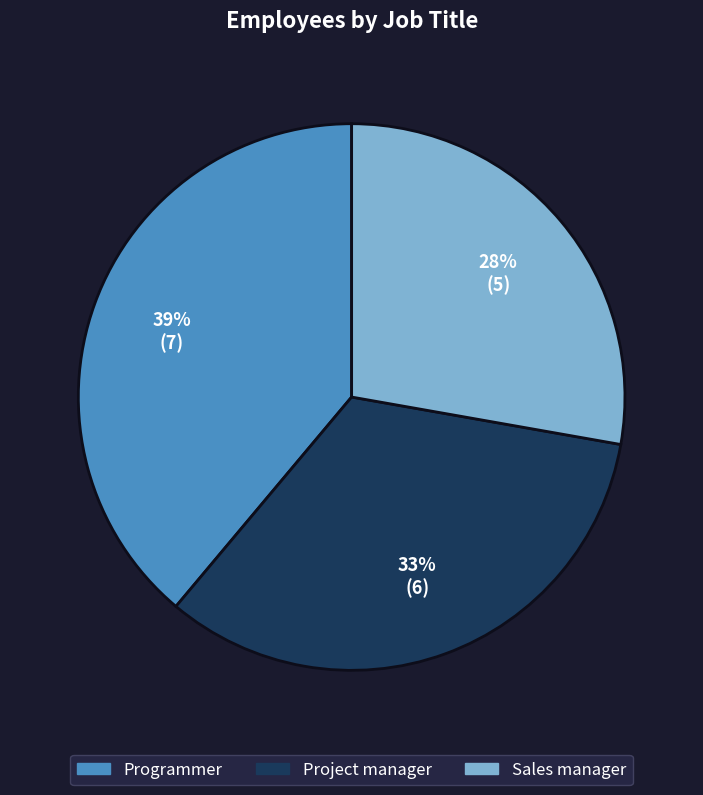

Rank the categories by value from lowest to highest.

Sales manager, Project manager, Programmer